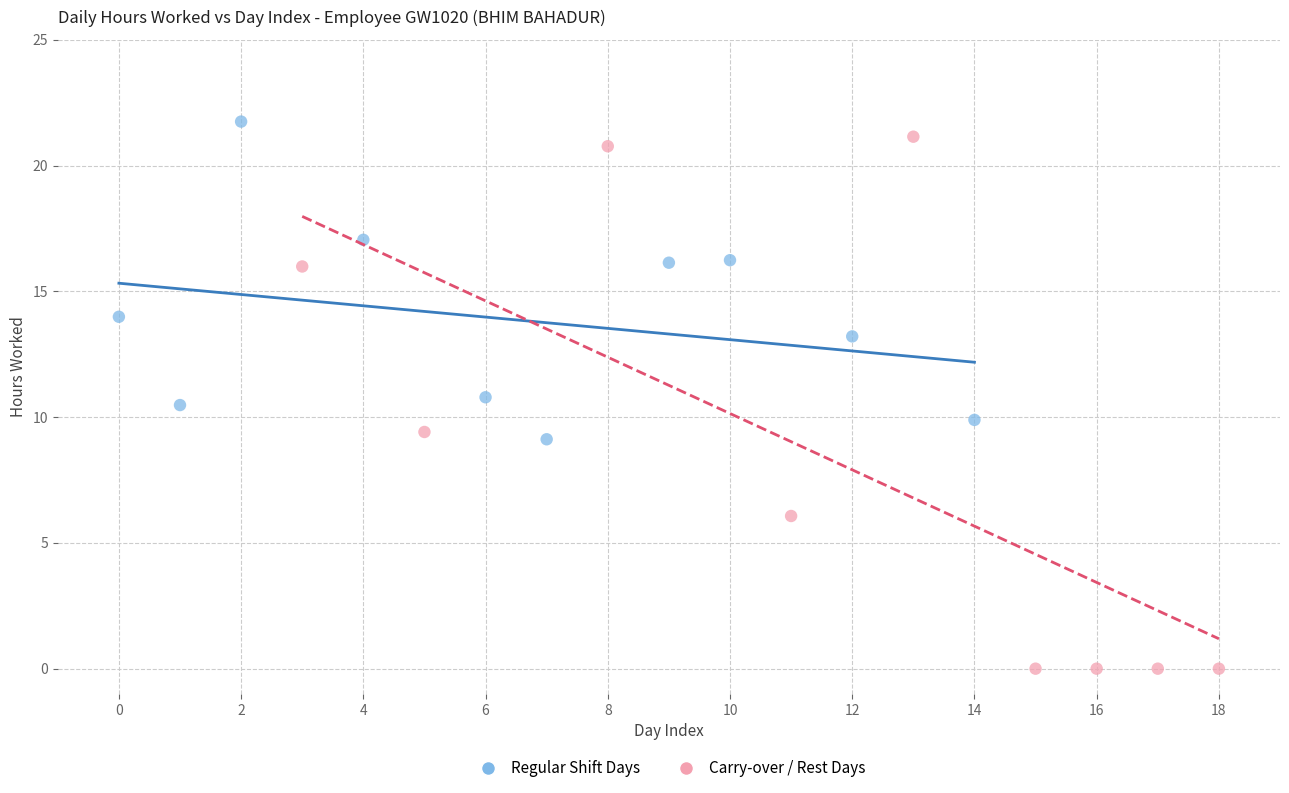

Which series has the largest Y range (max minus min)?

Carry-over / Rest Days